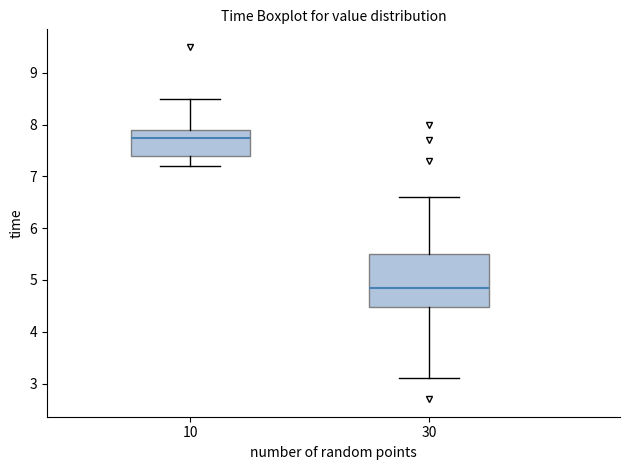

Comparing the boxes themselves (not the whiskers), which one is the tallest?

30